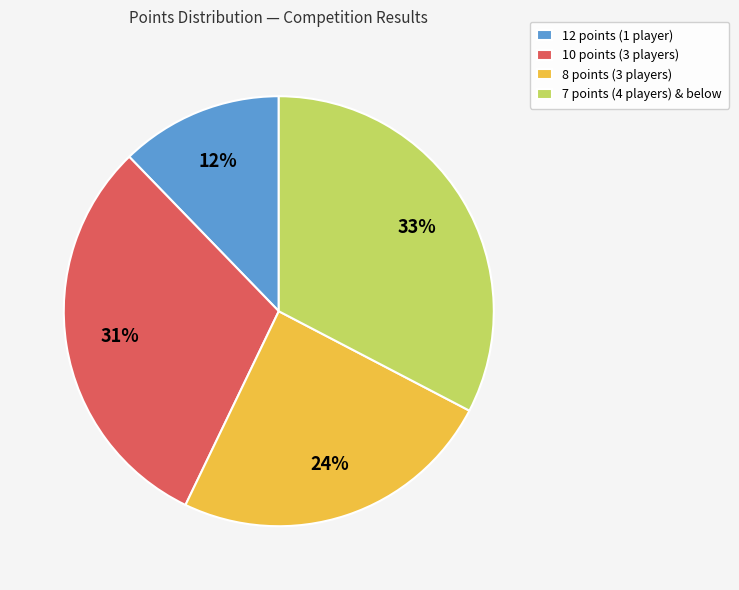

Is 10 points (3 players) the majority of the pie?

No